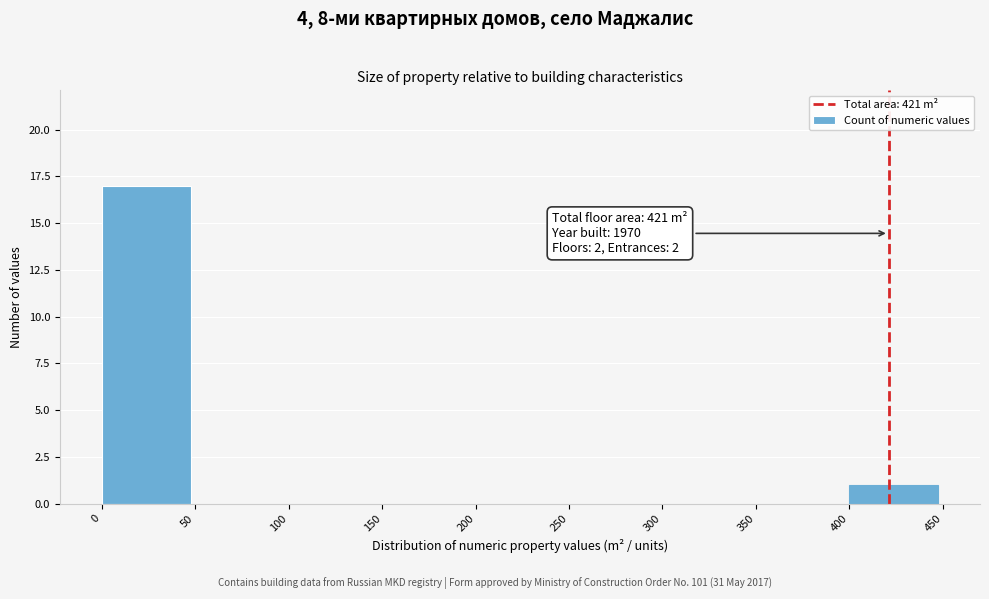

Which range on the x-axis has the tallest bar?

0 to 50